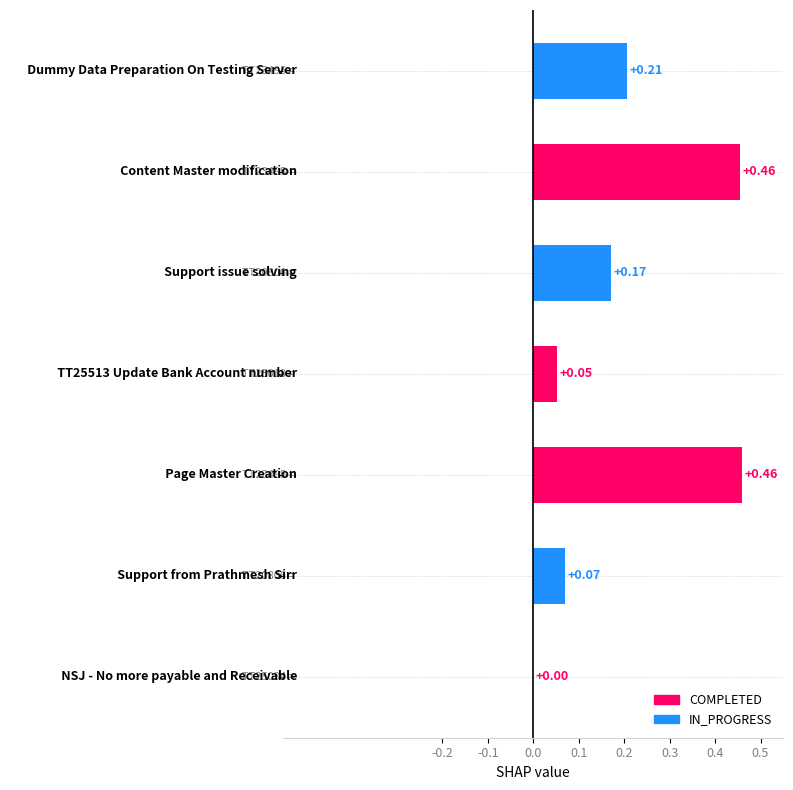

How many positive values are there?

6